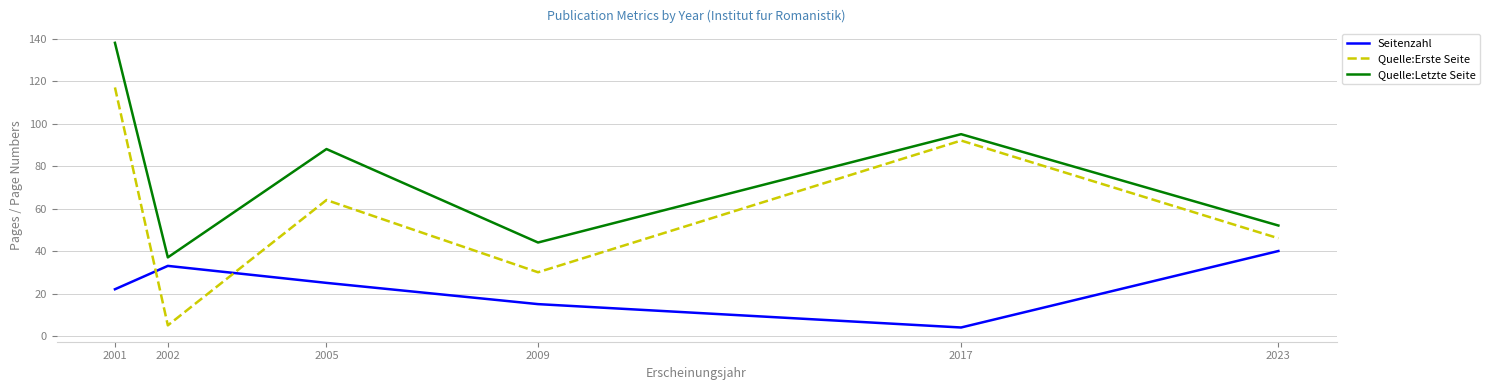

Which label corresponds to the largest value in the chart?

2001